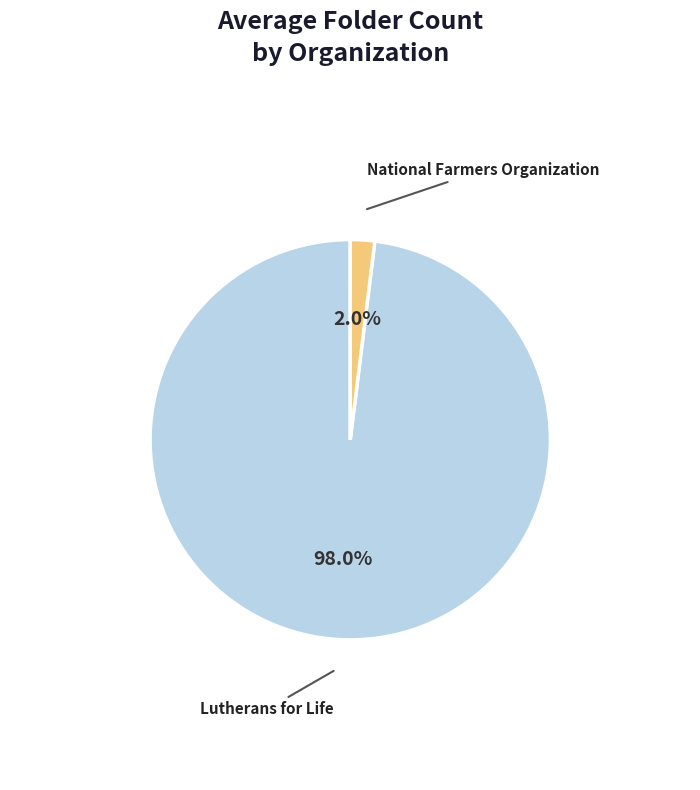

What percentage is the Lutherans for Life slice, to the nearest percent?

98%